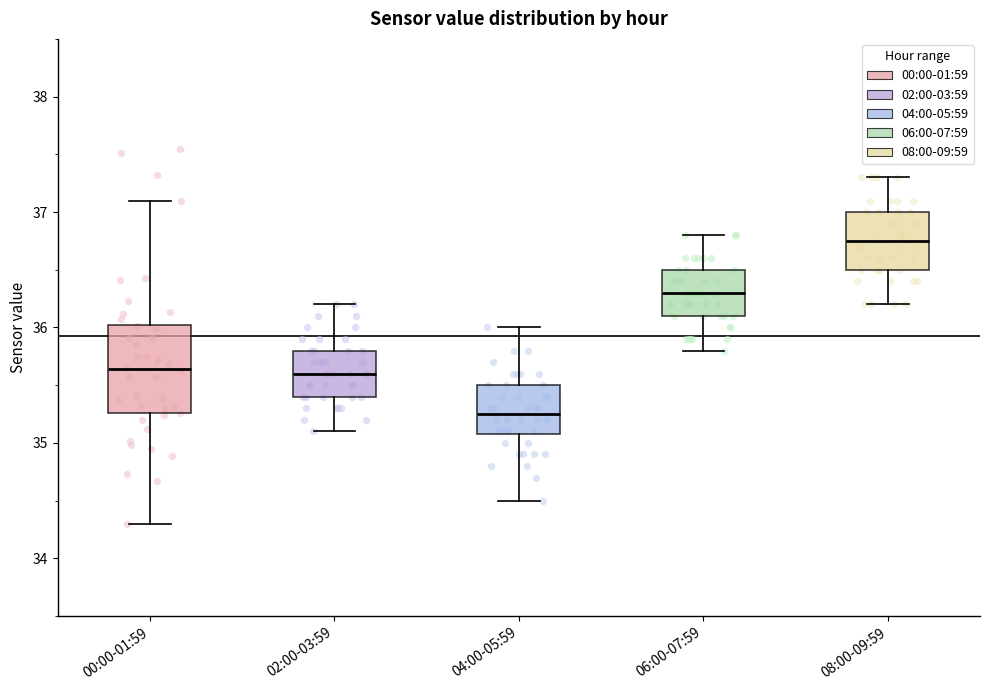

Which box is the tallest, from its lower edge to its upper edge?

00:00-01:59